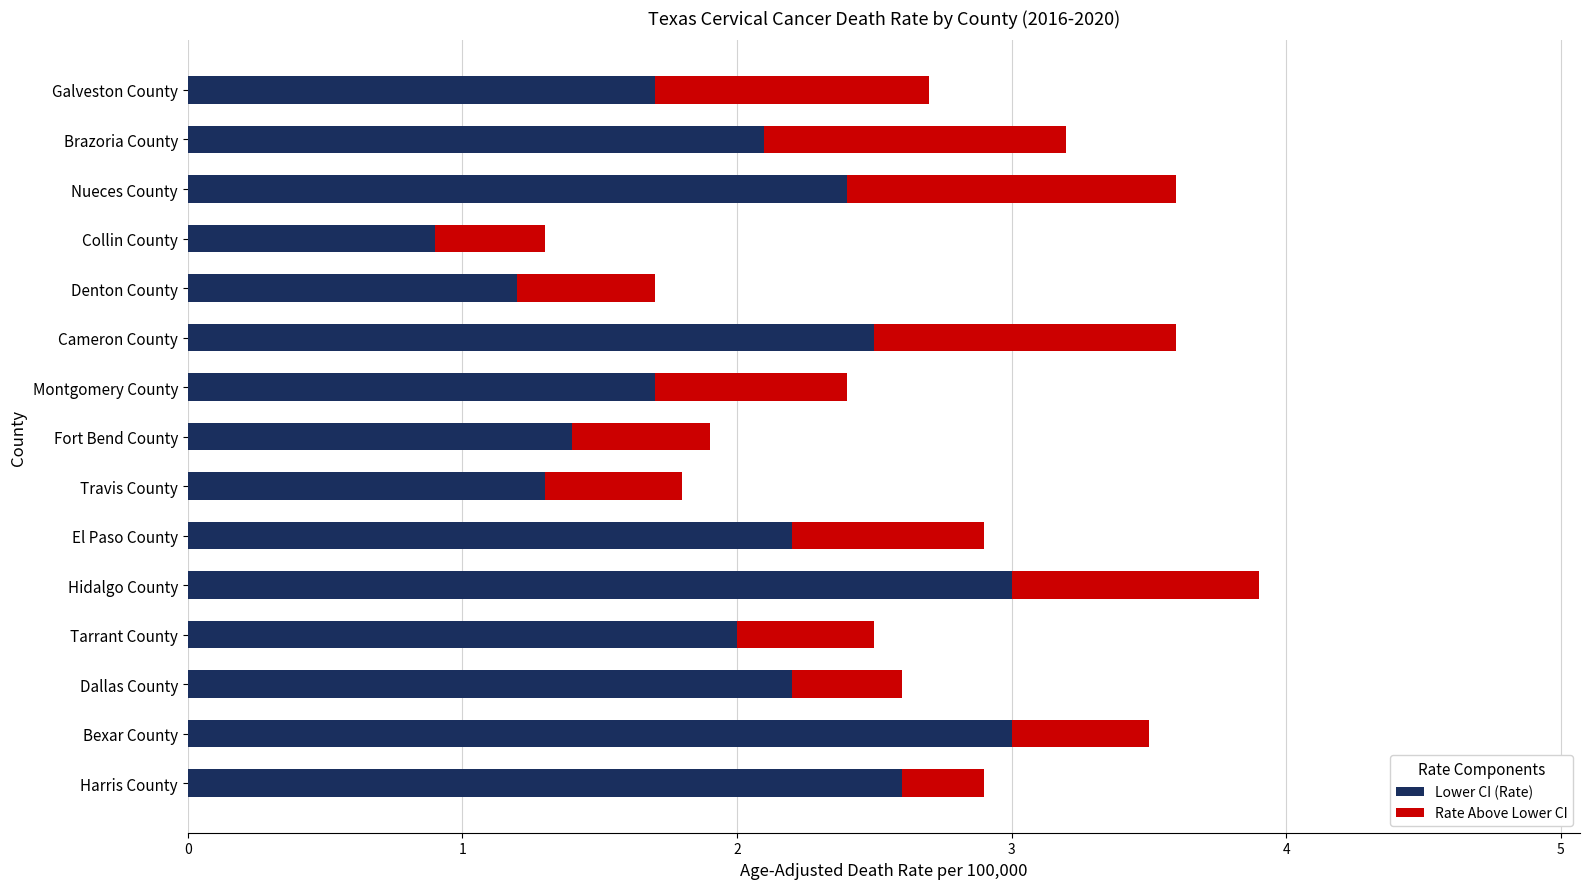

What is the sum of all Lower CI (Rate) values?

30.2